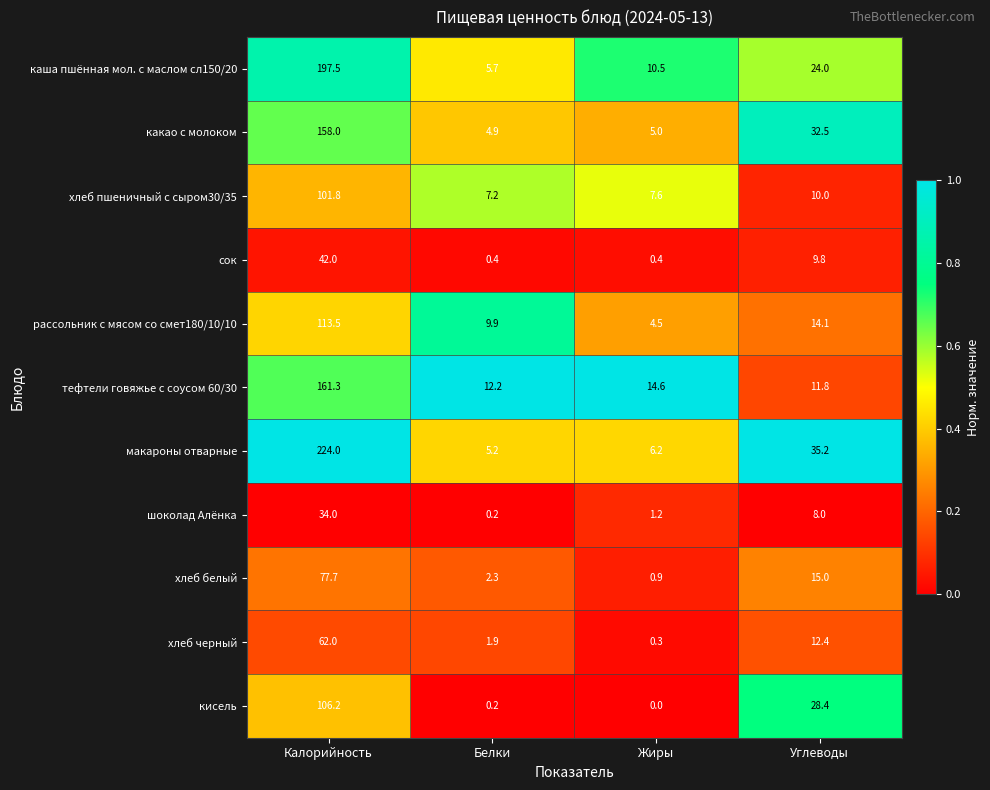

What is the spread (max minus min) of values at Жиры?

14.6